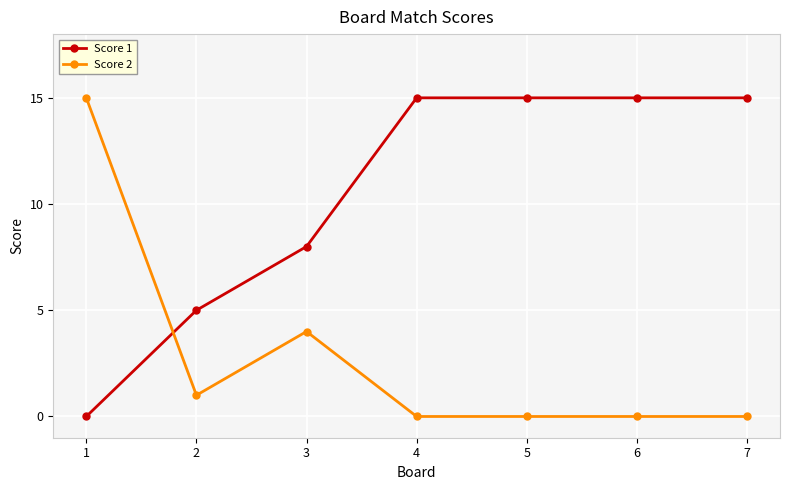

What is the total value across all series at 2?

6